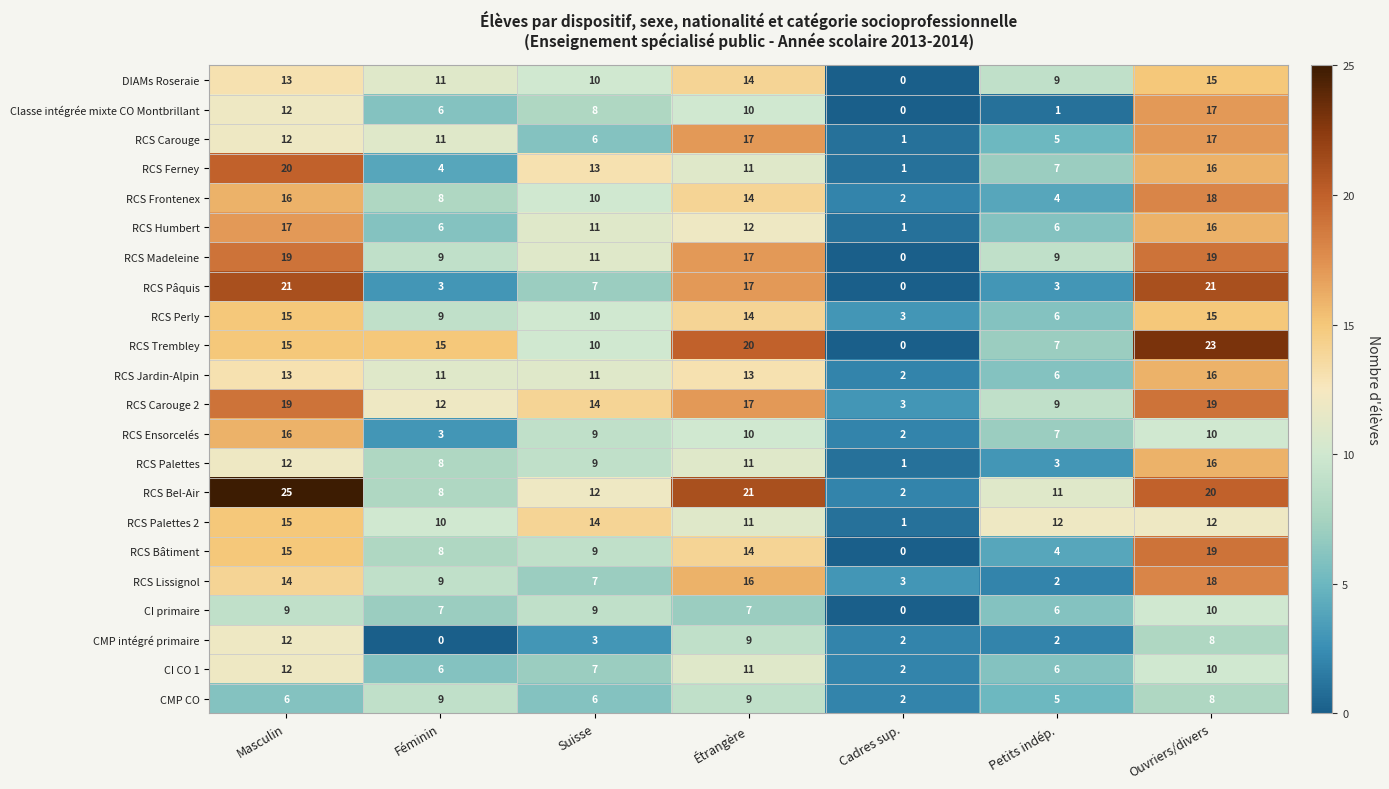

At how many categories does at least one series exceed 0?

7